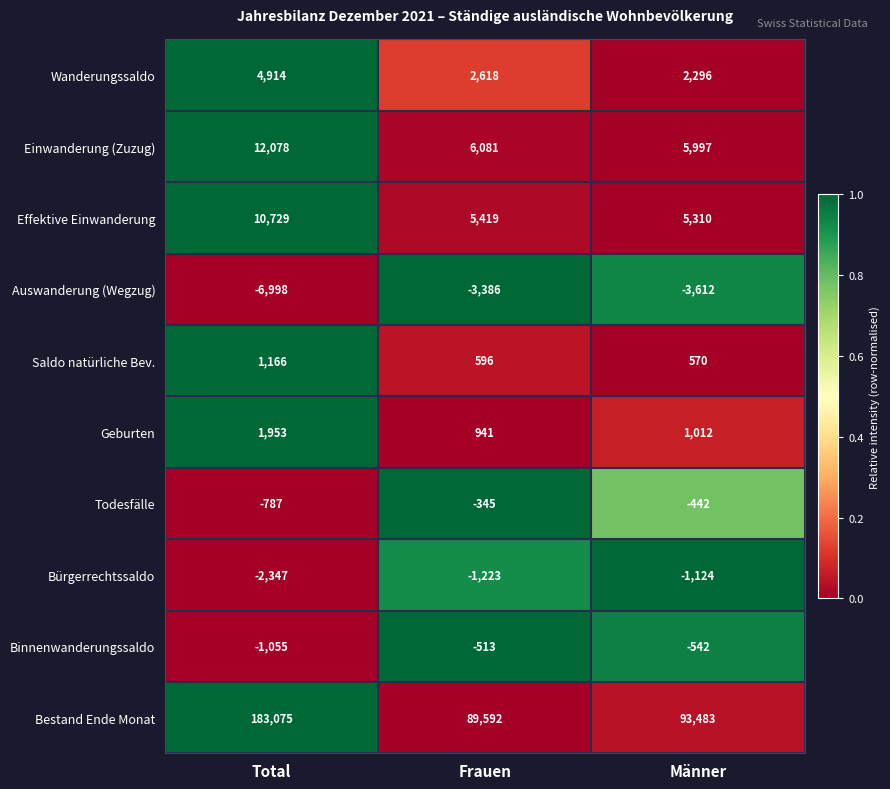

What is the difference between the Saldo natürliche Bev. values at Total and Männer?

596